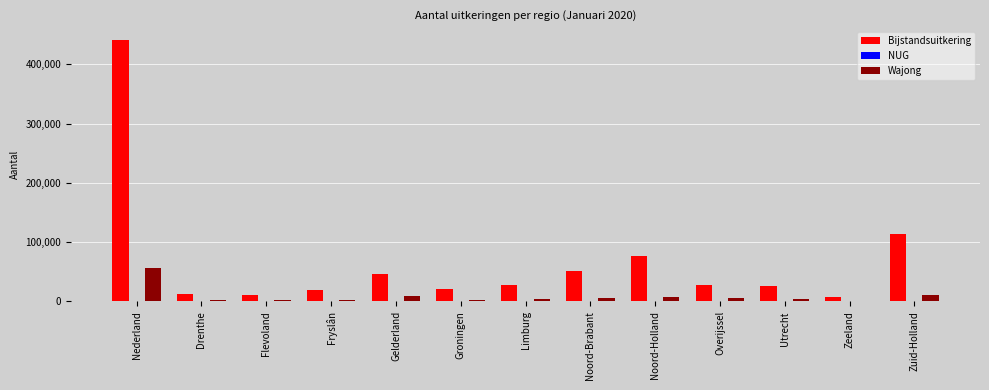

Which series has the largest range (max minus min)?

Bijstandsuitkering